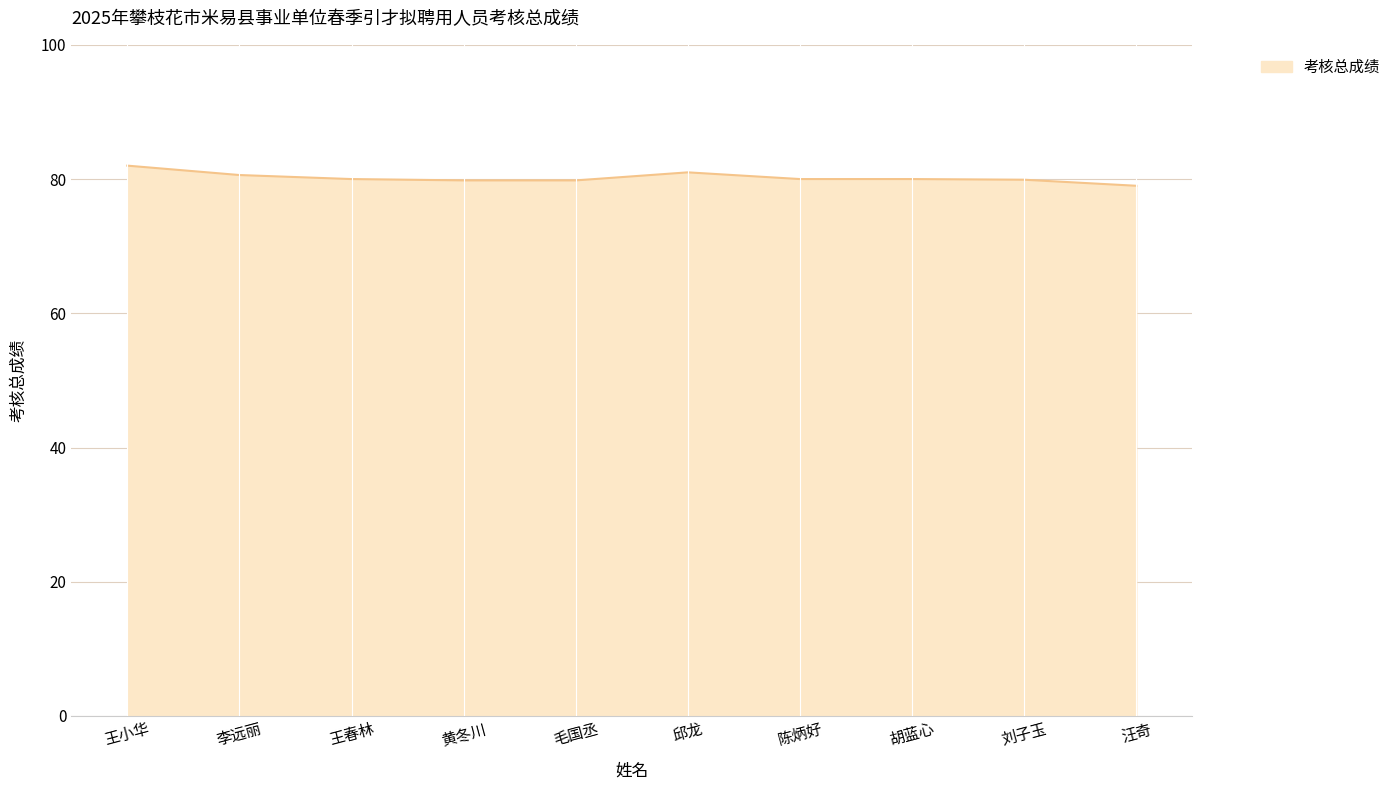

What is the maximum value shown in the chart?

82.0